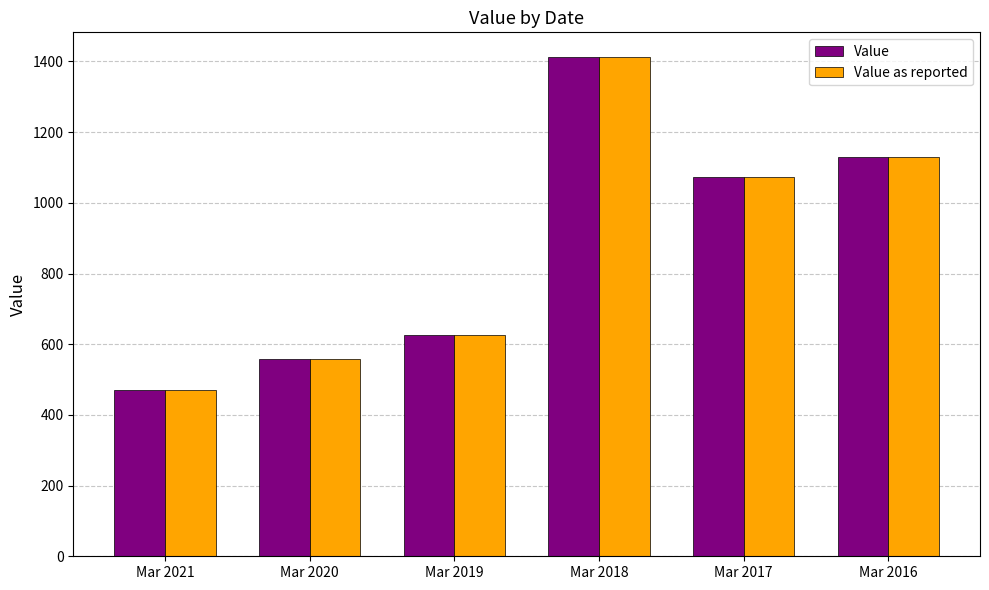

Reading left to right, list all the values displayed in this chart.

Value: Mar 2021=471.2	Mar 2020=557.1	Mar 2019=624.8	Mar 2018=1411.8	Mar 2017=1073.7	Mar 2016=1129.3
Value as reported: Mar 2021=471.2	Mar 2020=557.1	Mar 2019=624.8	Mar 2018=1411.8	Mar 2017=1073.7	Mar 2016=1129.3